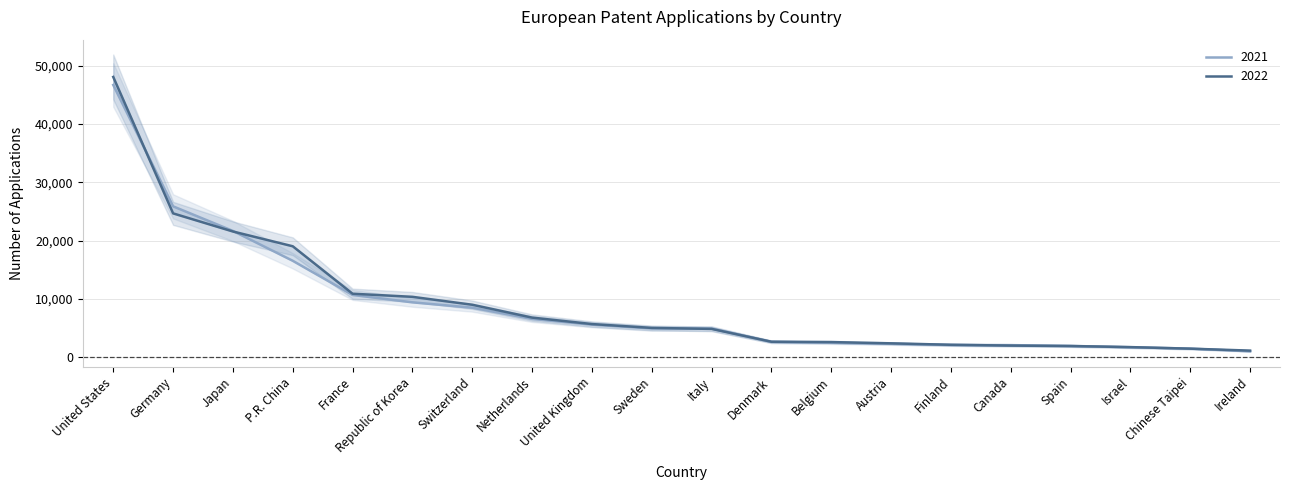

Does the chart have visible grid lines?

Yes